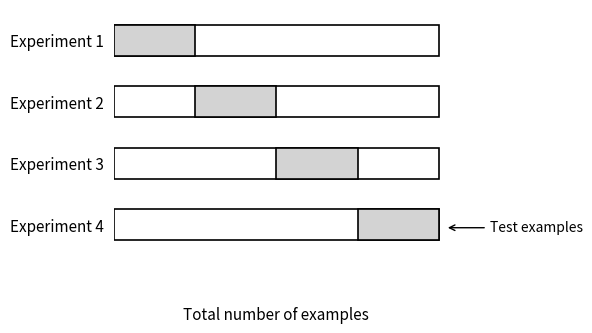

Are the bars grouped side by side (vs. stacked)?

Yes